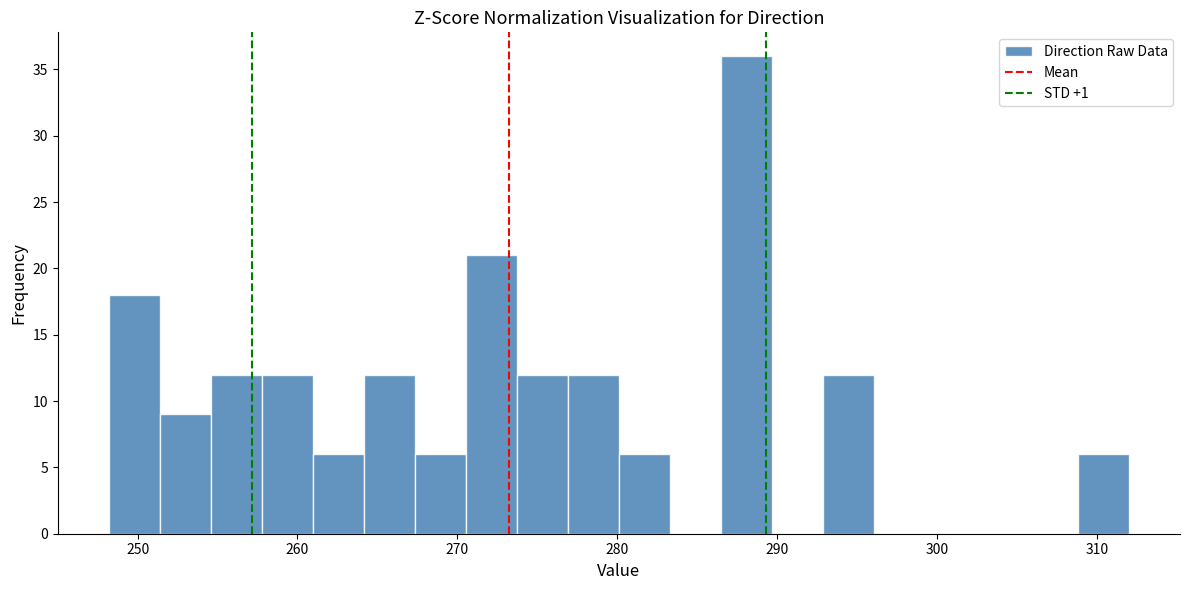

Read against the x-axis, roughly where is the centre of the tallest bar?

288